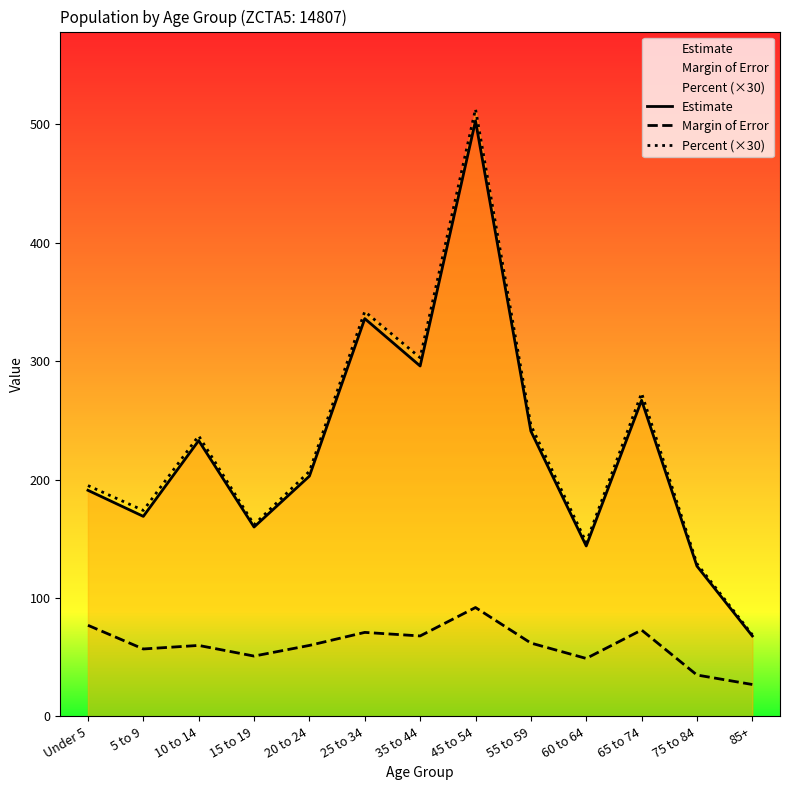

At how many categories does at least one series exceed 370?

1